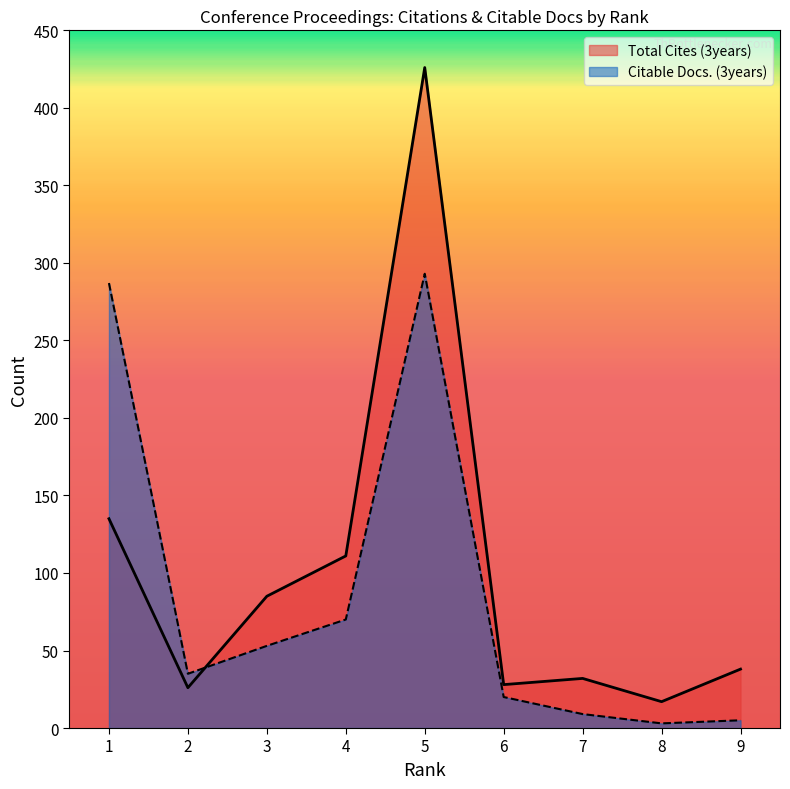

How many interior local peaks does the Total Cites (3years) series have?

2